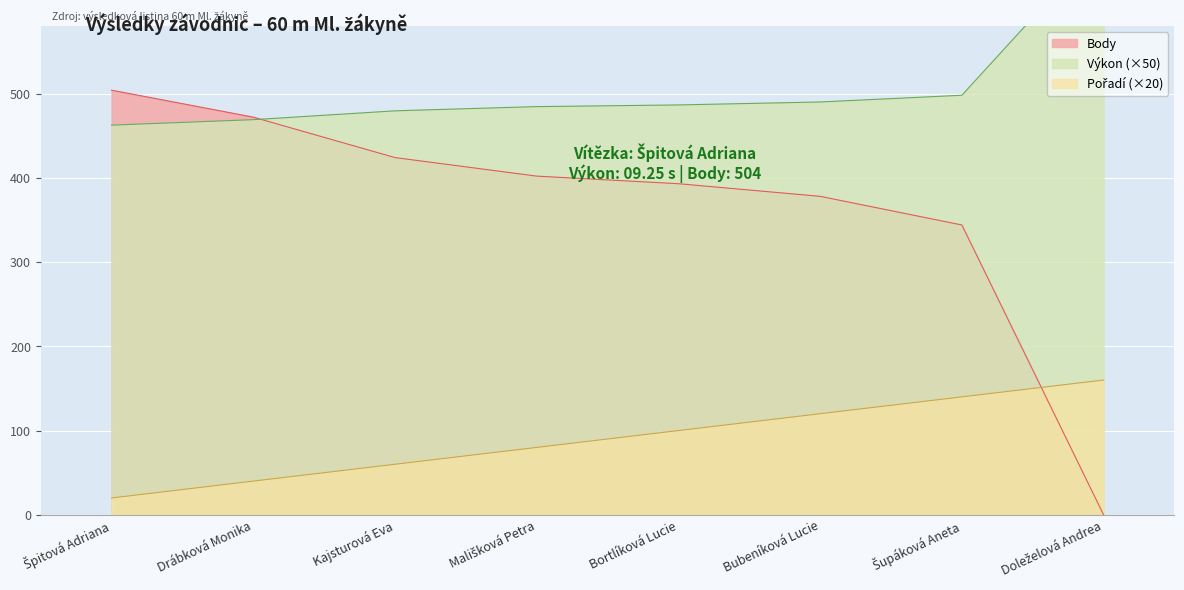

What are all the series names shown in the legend?

Pořadí, Výkon, Body